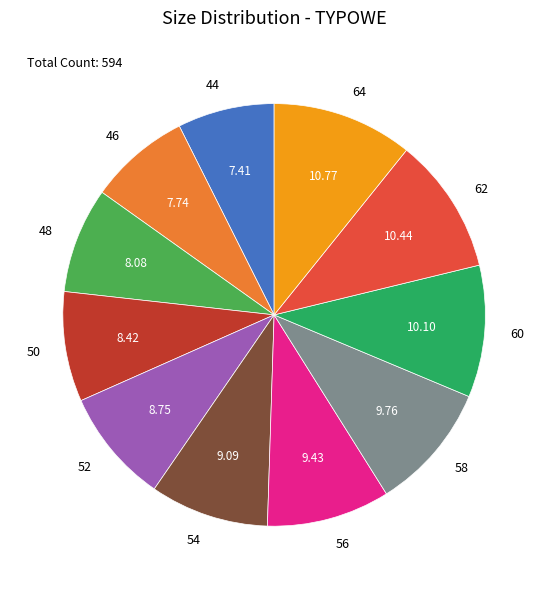

Is there a majority slice in this chart?

No